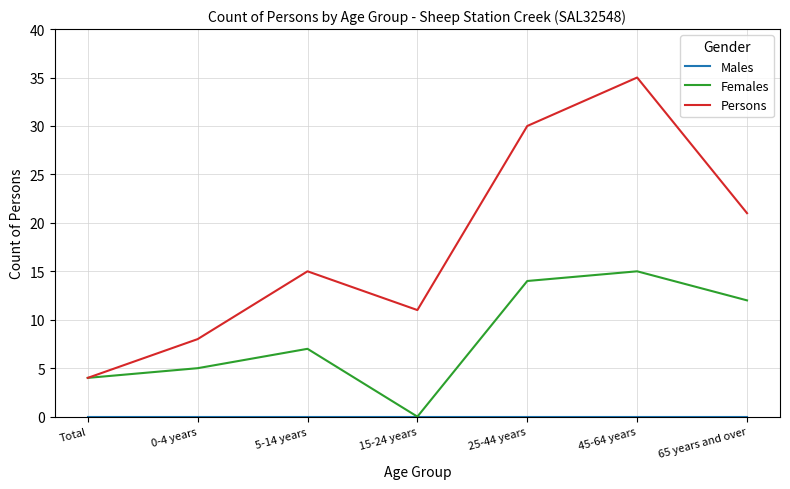

What is the spread (max minus min) of values at 65 years and over?

21